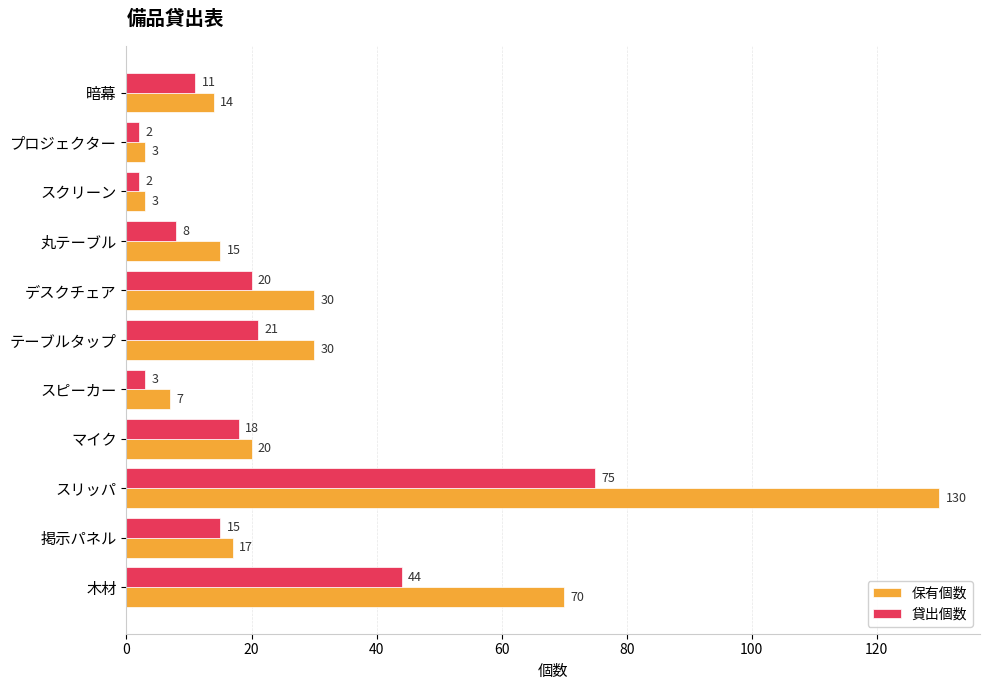

At how many categories does at least one series exceed 19?

5